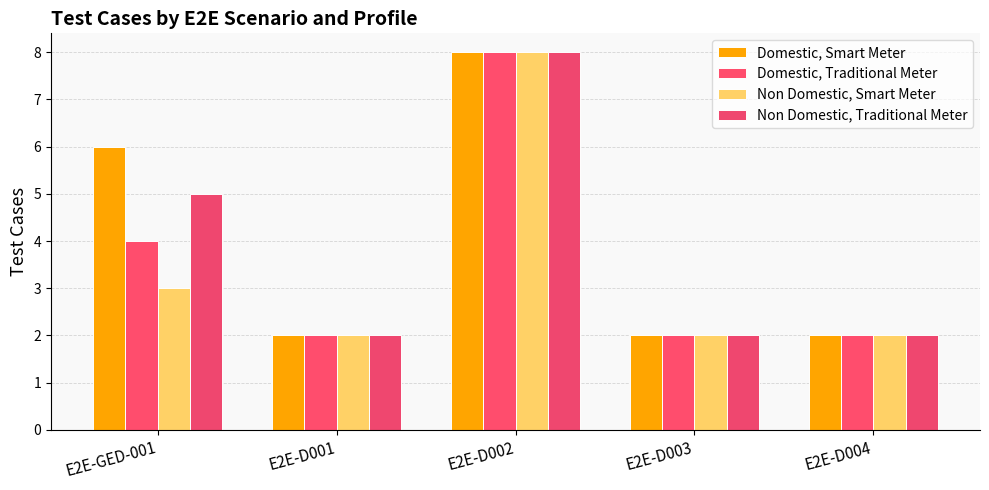

What is the label of the 3rd bar from the right?

E2E-D002